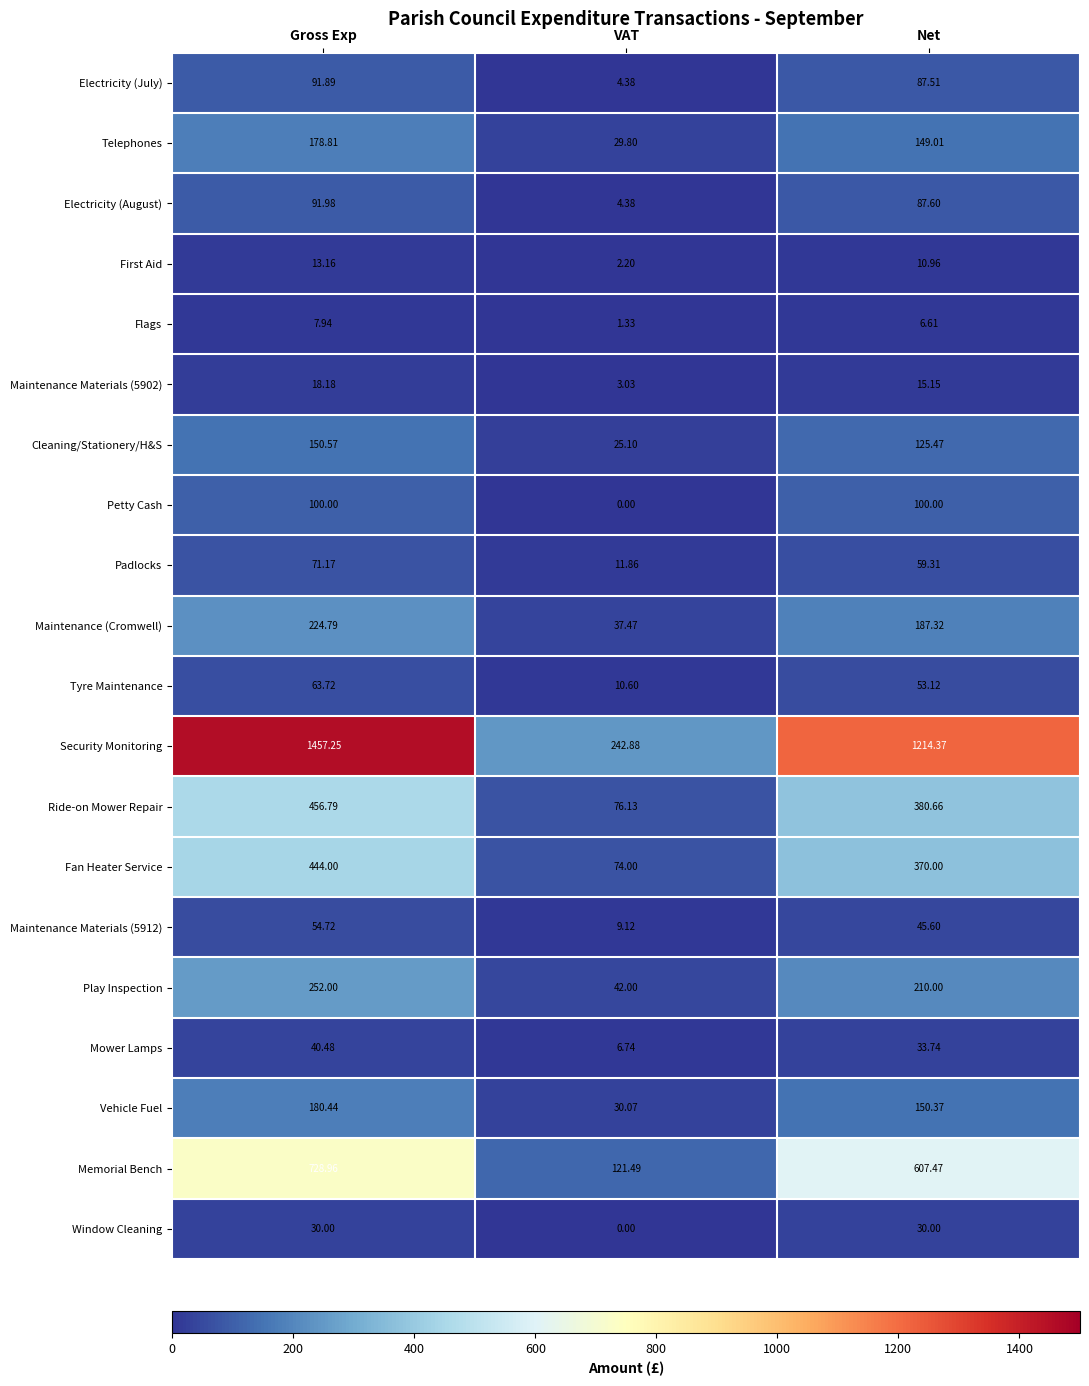

At how many categories does at least one series exceed 894?

2